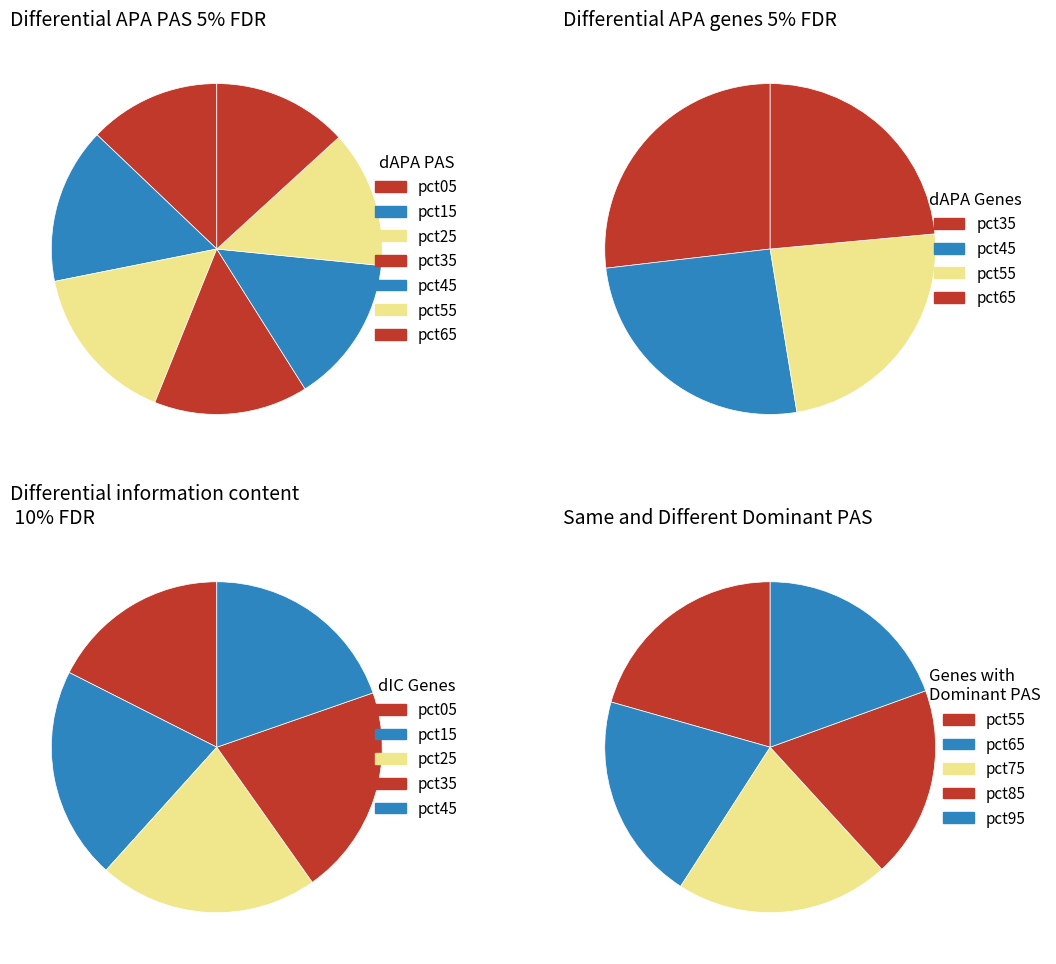

What is the smallest slice in the pie chart?

pct85